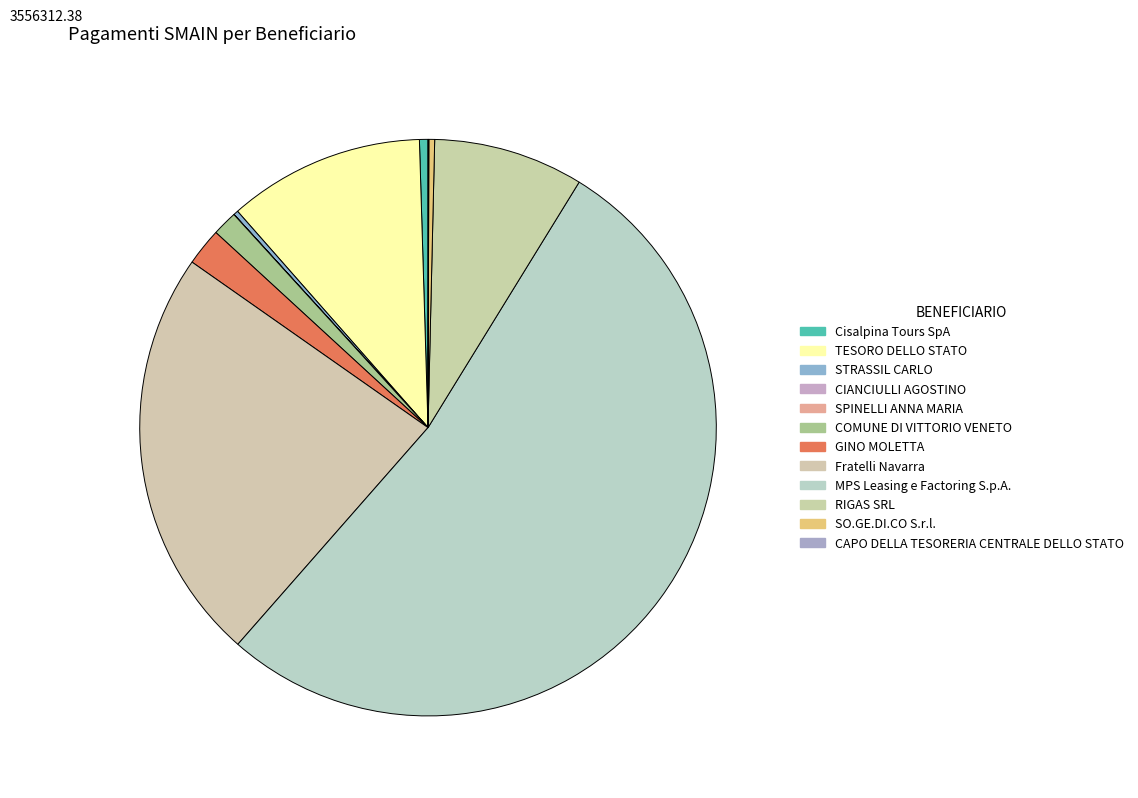

To the nearest percent, what is the combined percentage of STRASSIL CARLO and COMUNE DI VITTORIO VENETO?

2%